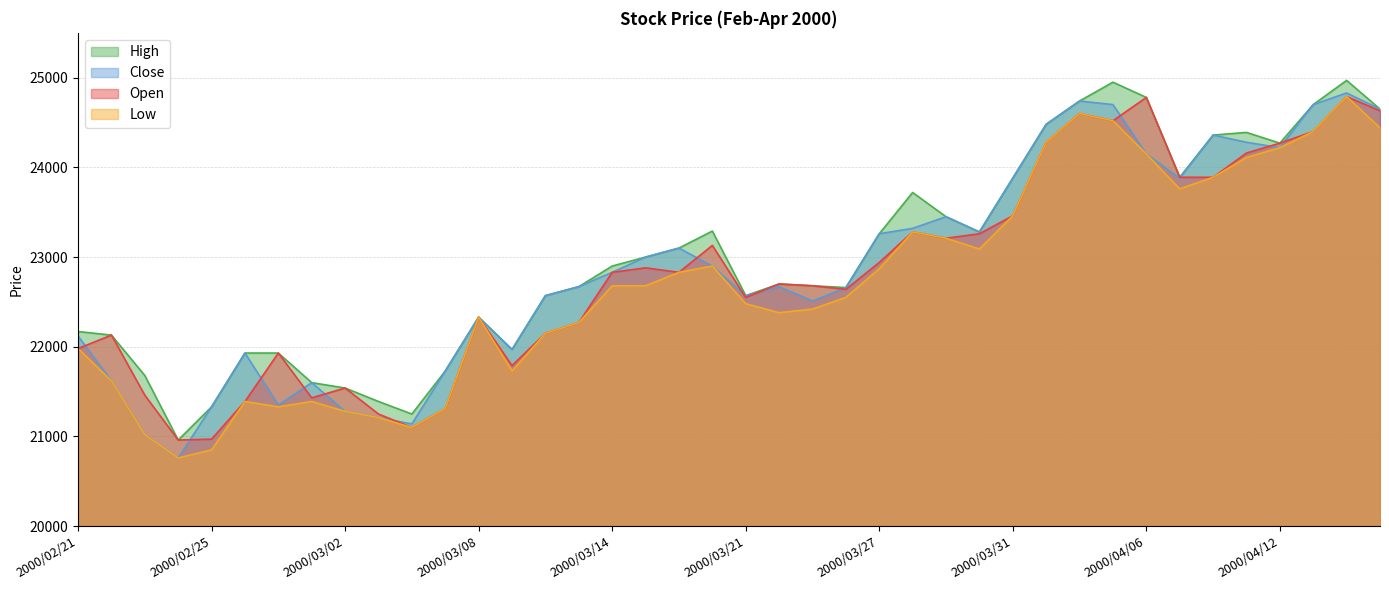

At which category does Close reach its first local peak?

2000/02/28